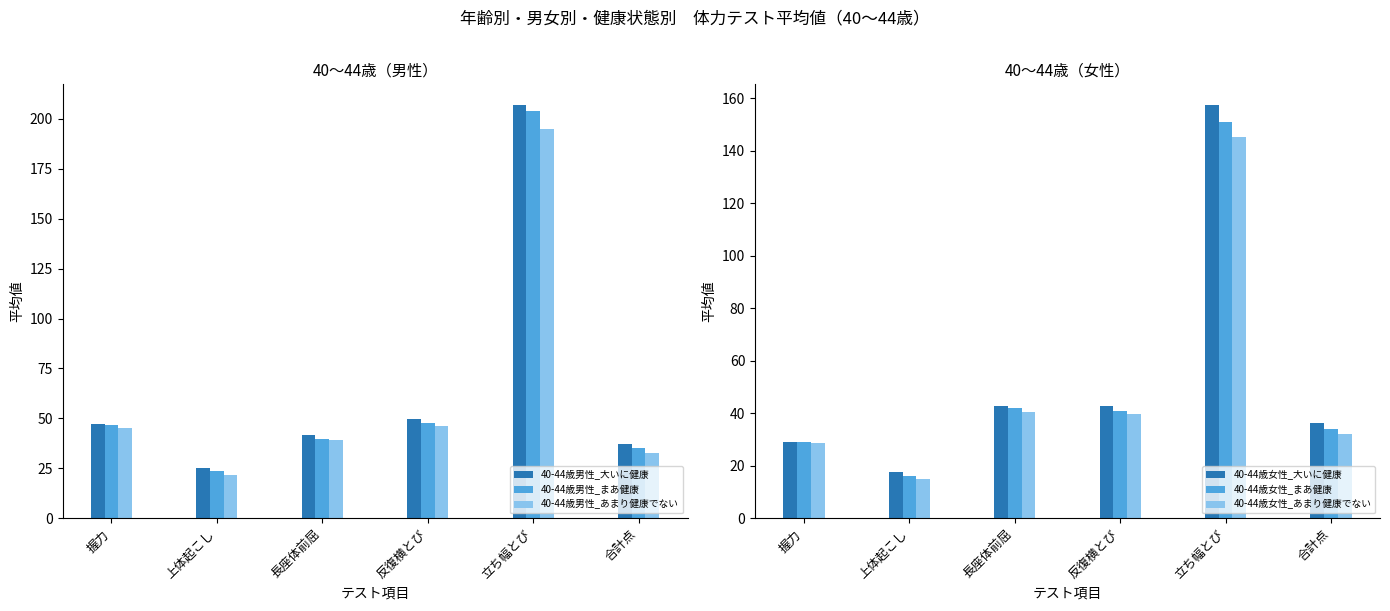

What are all the series names shown in the legend?

40-44歳男性_大いに健康, 40-44歳男性_まあ健康, 40-44歳男性_あまり健康でない, 40-44歳女性_大いに健康, 40-44歳女性_まあ健康, 40-44歳女性_あまり健康でない